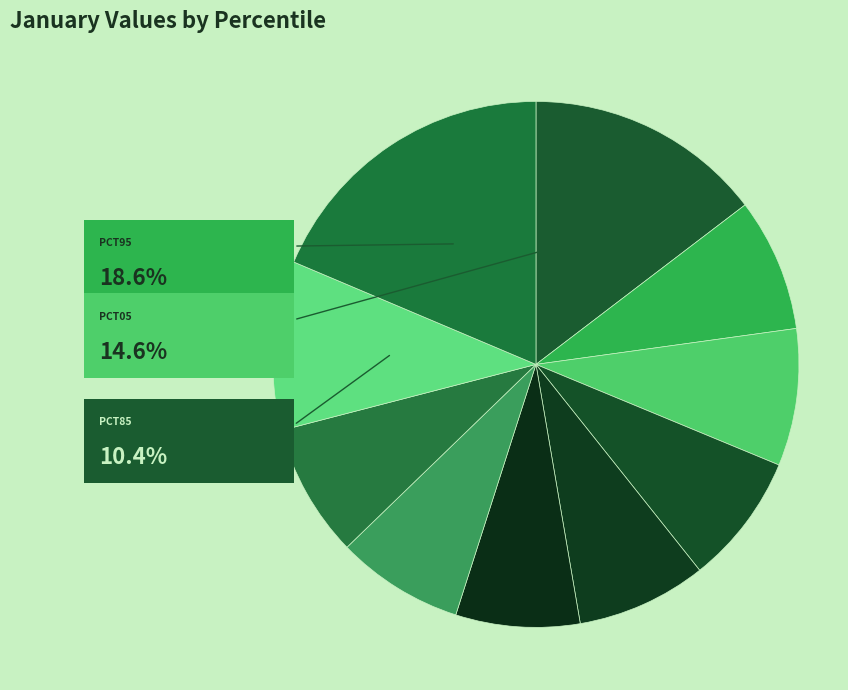

Is it true that pct25 is 8% of the pie?

True